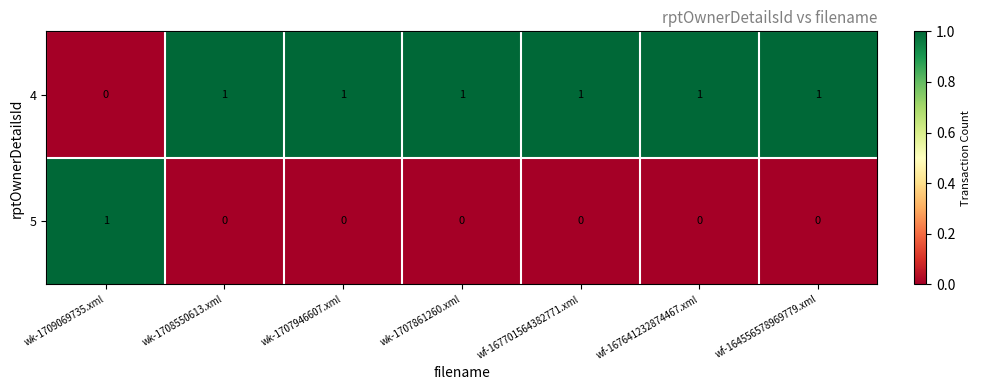

The value of 5 at wk-1709069735.xml is 2. True or false?

False